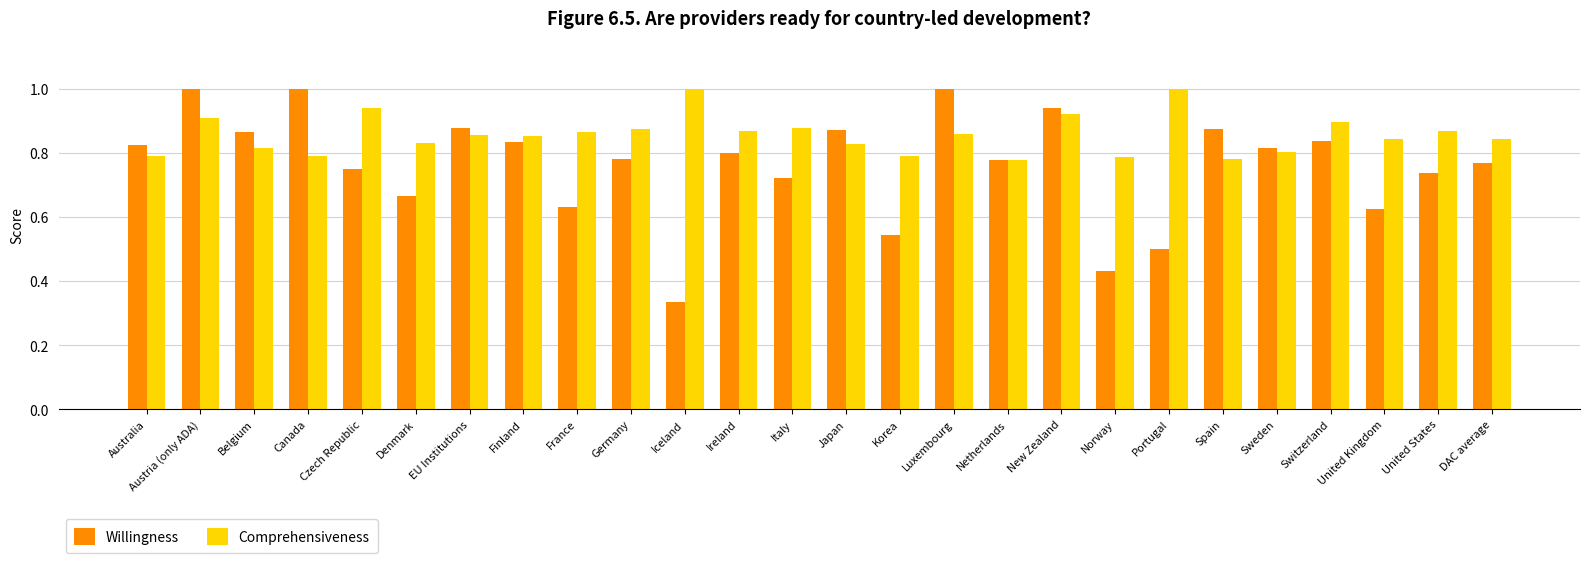

How many bars are there in each group?

2